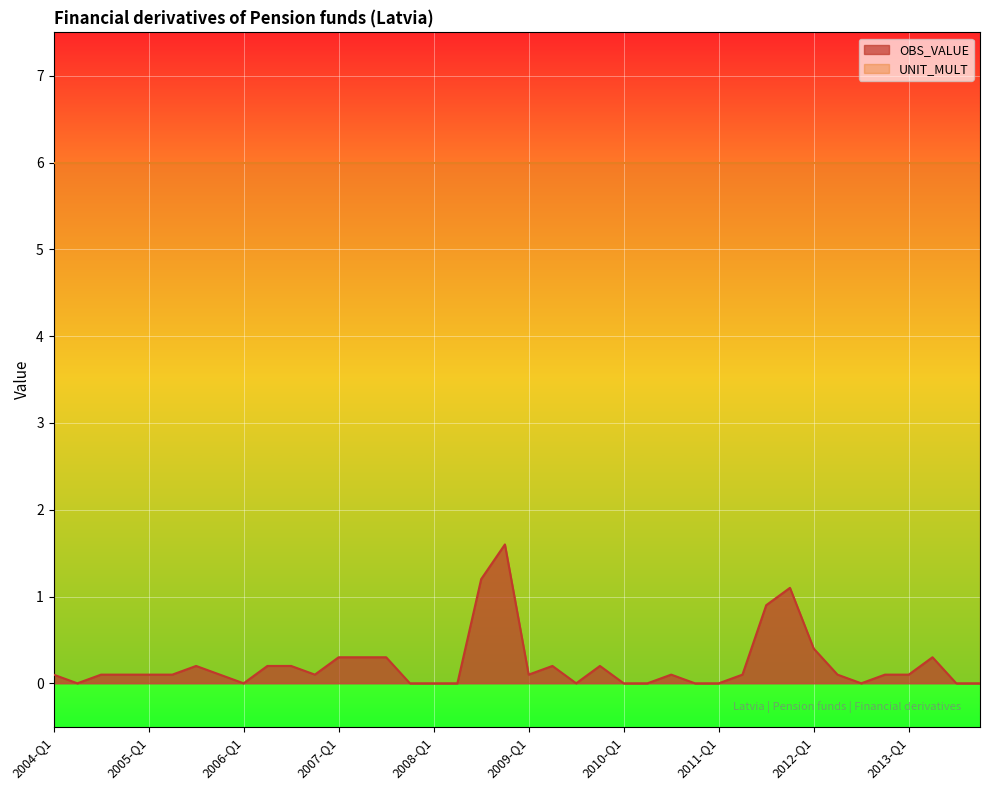

Reading left to right, list all the values displayed in this chart.

0.1	0.0	0.1	0.1	0.1	0.1	0.2	0.1	0.0	0.2	0.2	0.1	0.3	0.3	0.3	0.0	0.0	0.0	1.2	1.6	0.1	0.2	0.0	0.2	0.0	0.0	0.1	0.0	0.0	0.1	0.9	1.1	0.4	0.1	0.0	0.1	0.1	0.3	0.0	0.0